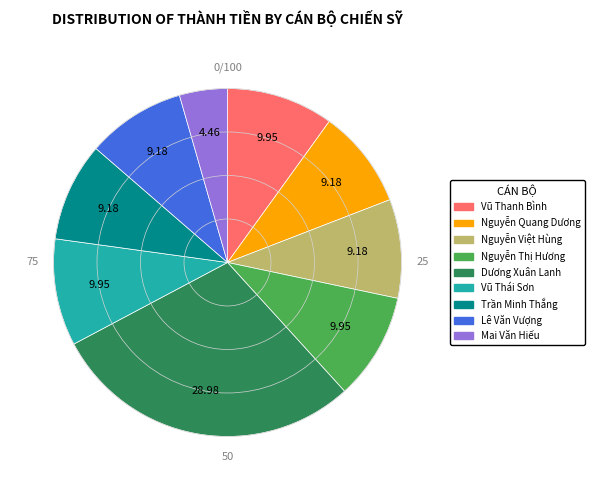

Count the number of slices in the pie.

9